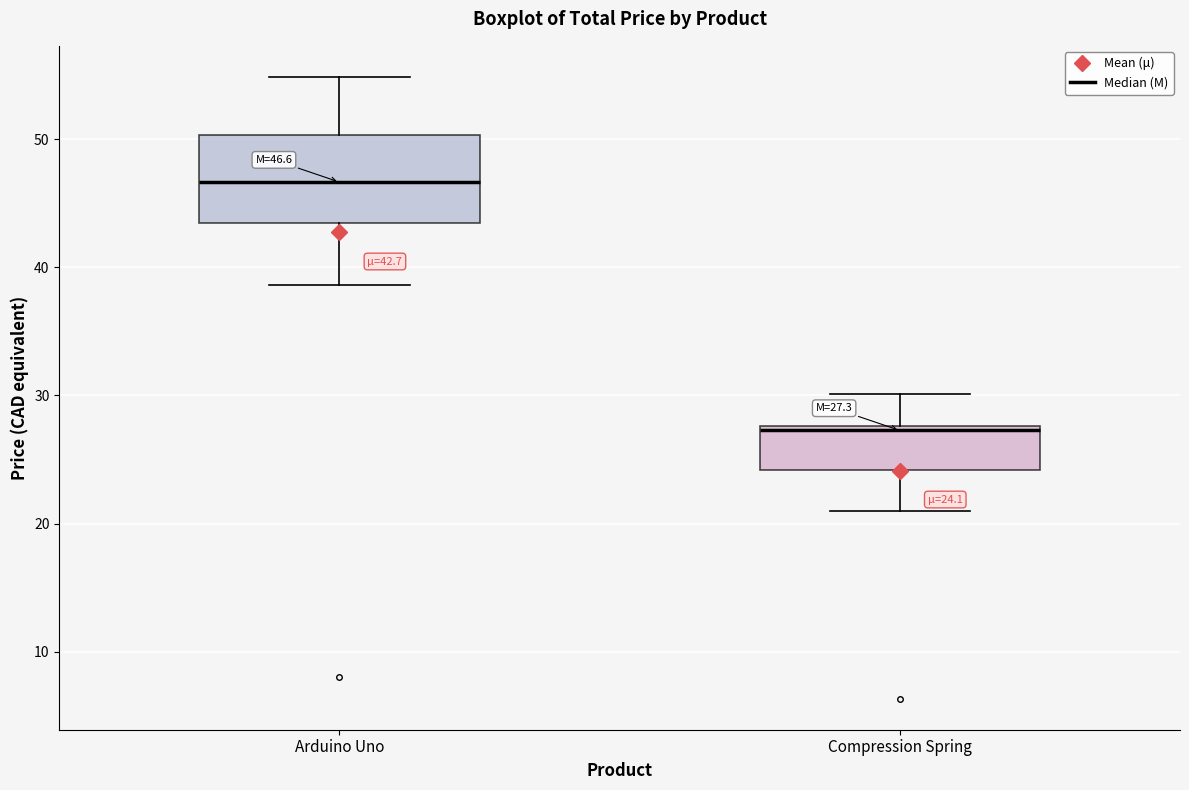

Which box has the lowest median line?

Compression Spring